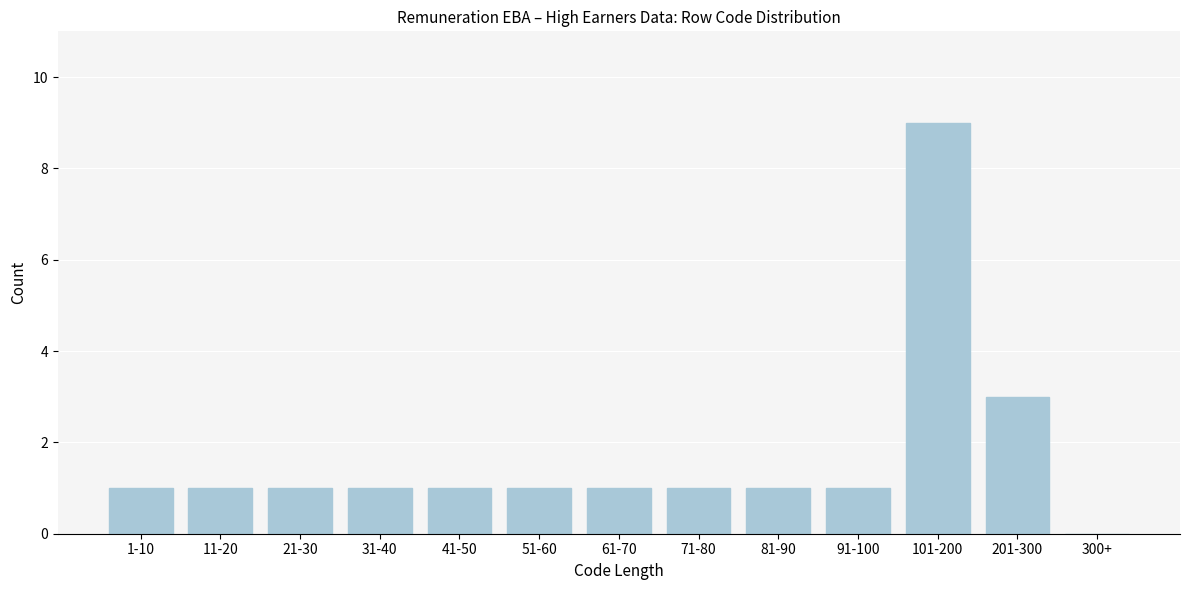

Reading left to right, transcribe all the data shown in this chart.

1-10=1	11-20=1	21-30=1	31-40=1	41-50=1	51-60=1	61-70=1	71-80=1	81-90=1	91-100=1	101-200=9	201-300=3	300+=0